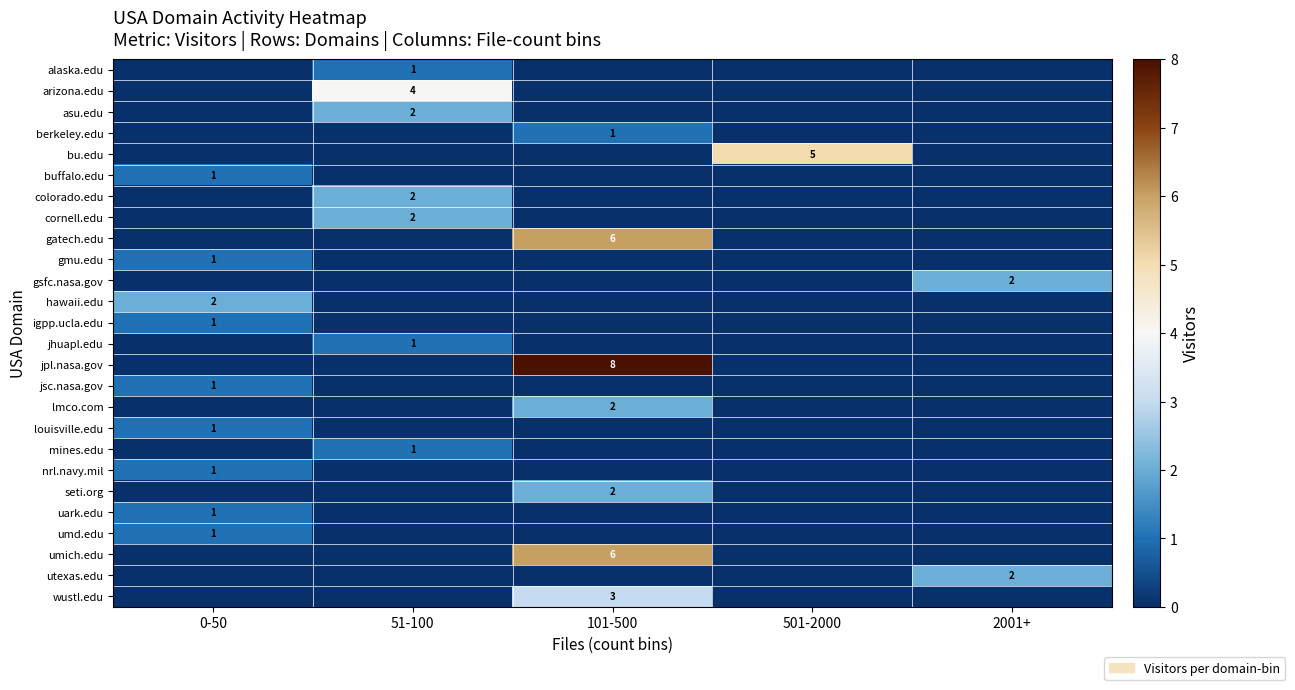

True or false: umd.edu has a value of 1 at 0-50.

True